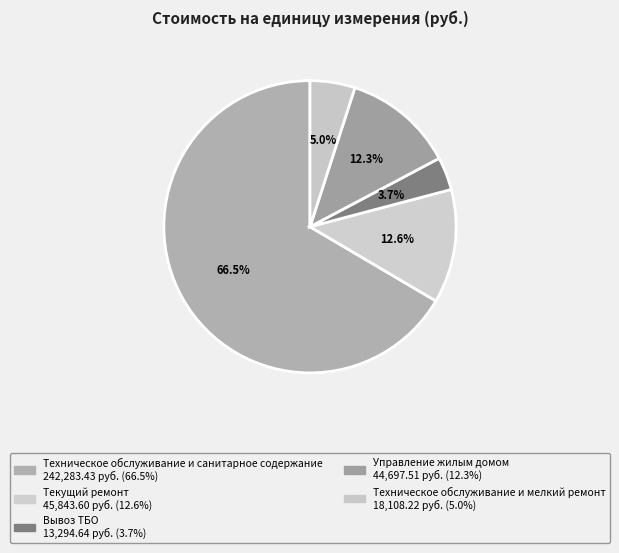

To the nearest percent, what percentage of the pie is Управление жилым домом?

12%